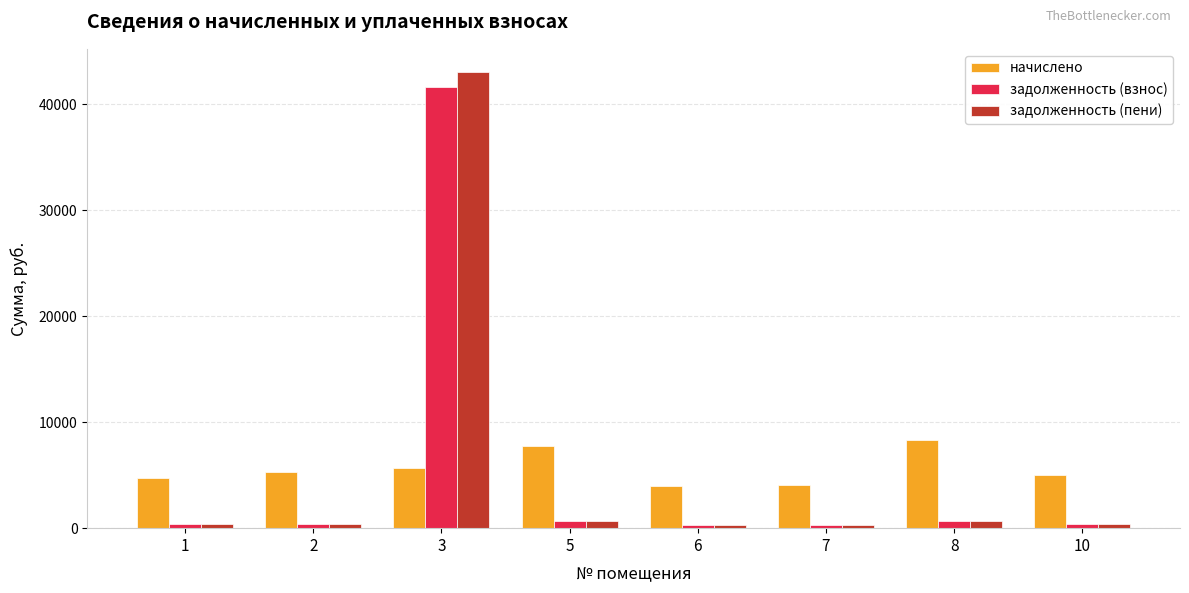

At which category is the sum across all series the highest?

3